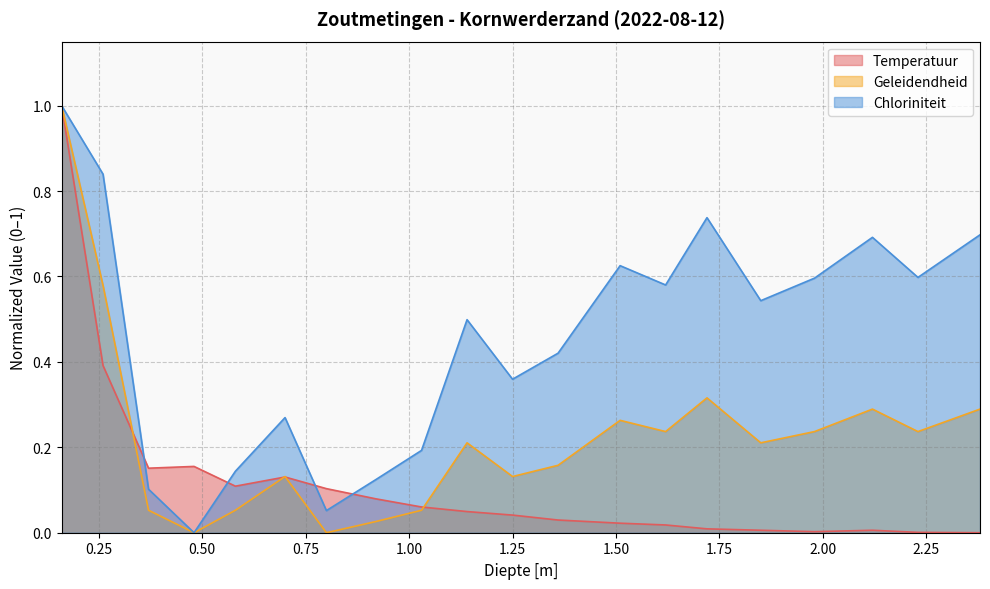

True or false: Geleidendheid has more than 1 points higher than both neighbors.

True